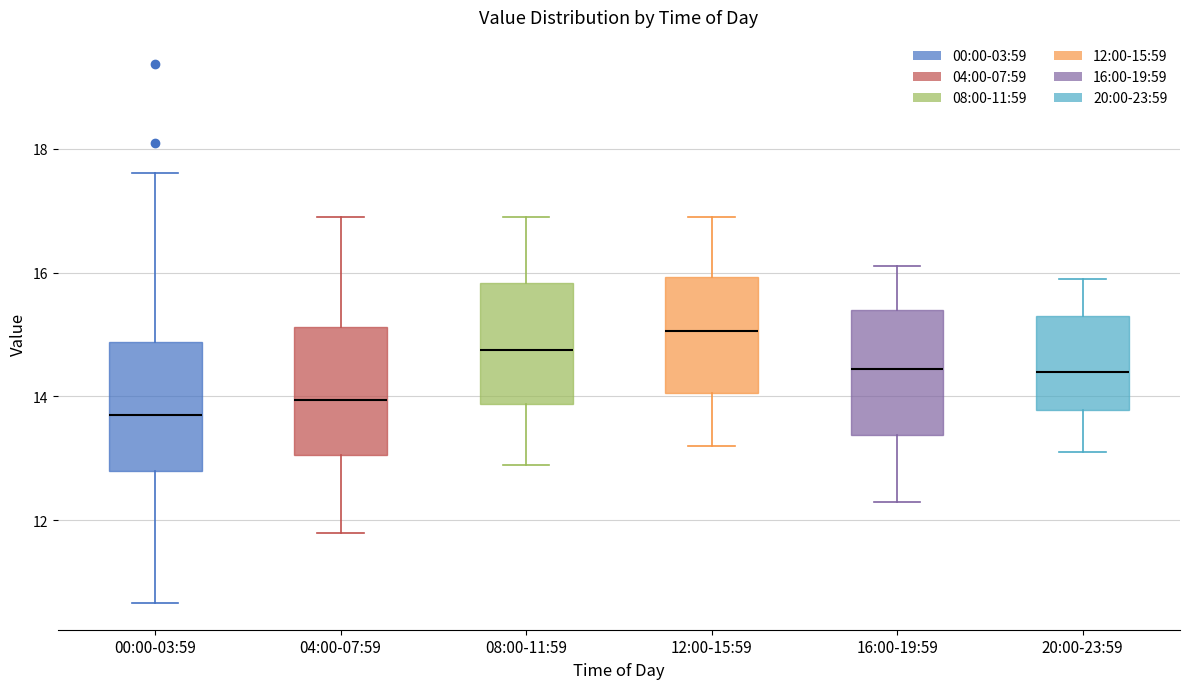

Where is the lower edge of the box for 12:00-15:59 on the y-axis? The values are not printed on the chart, so give them approximately, as read against the axis.

14.0